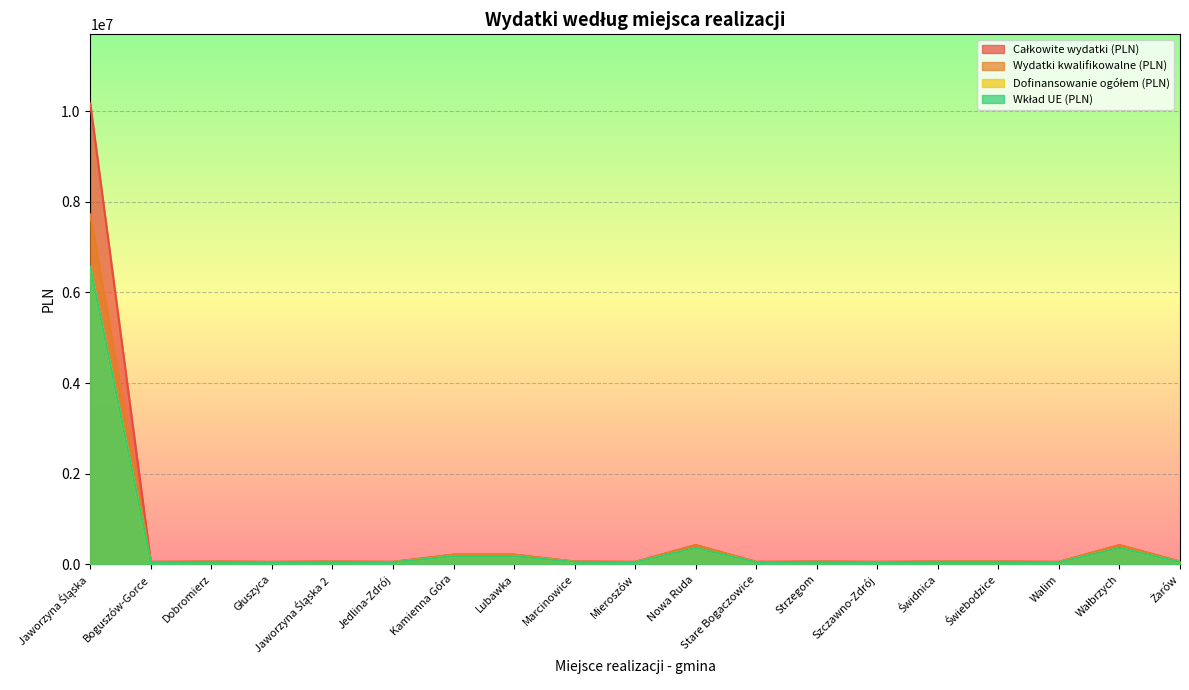

Where is the first local minimum for Dofinansowanie ogółem (PLN)?

Boguszów-Gorce